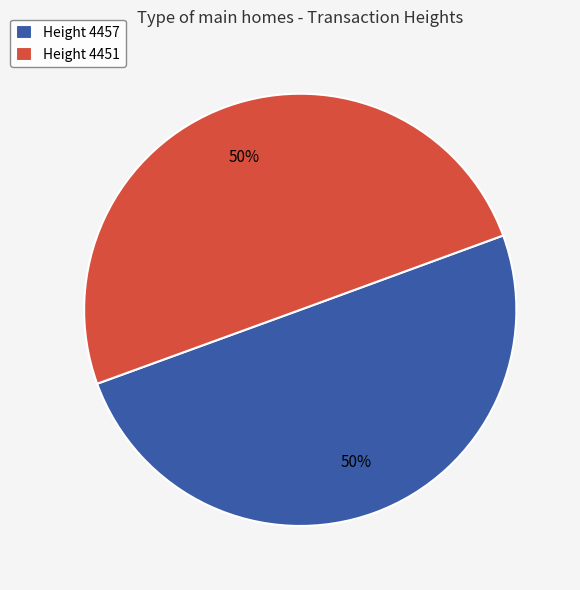

To the nearest percent, what percentage of the pie is Height 4457?

50%